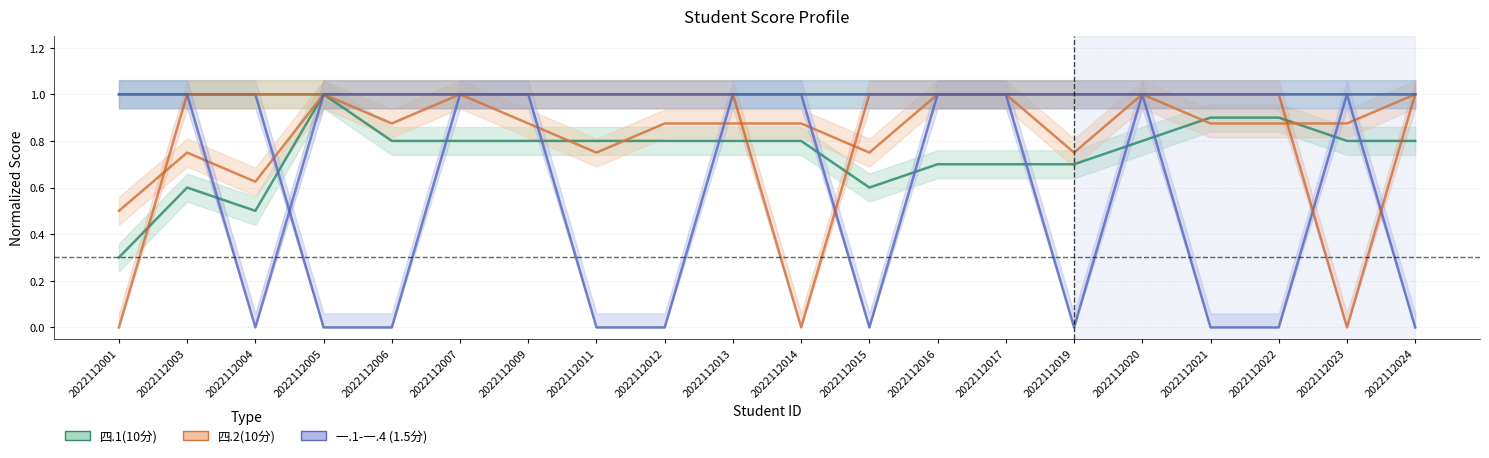

Rank the series by their maximum value, from lowest to highest.

四.1(10分), 四.2(10分), 一.1(1.5分), 一.2(1.5分), 一.3(1.5分), 一.4(1.5分)